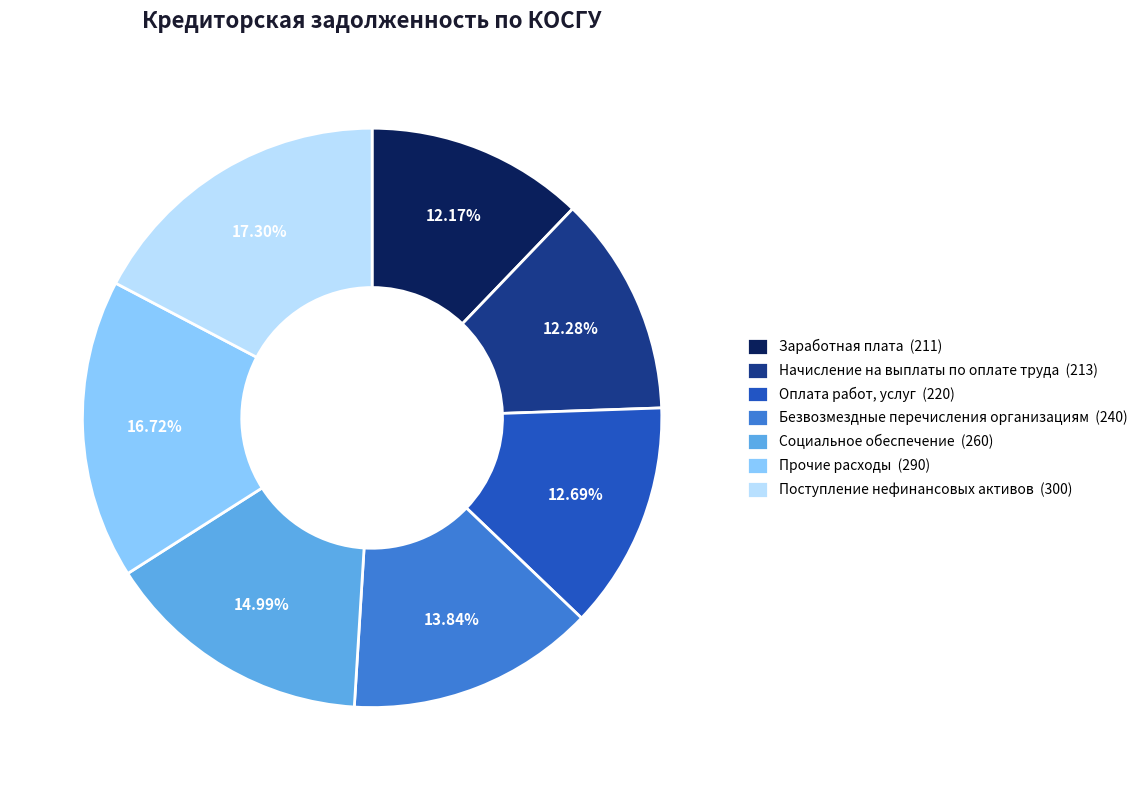

Approximately how many times larger is the value at Прочие расходы (290) compared to Заработная плата (211)?

1.4